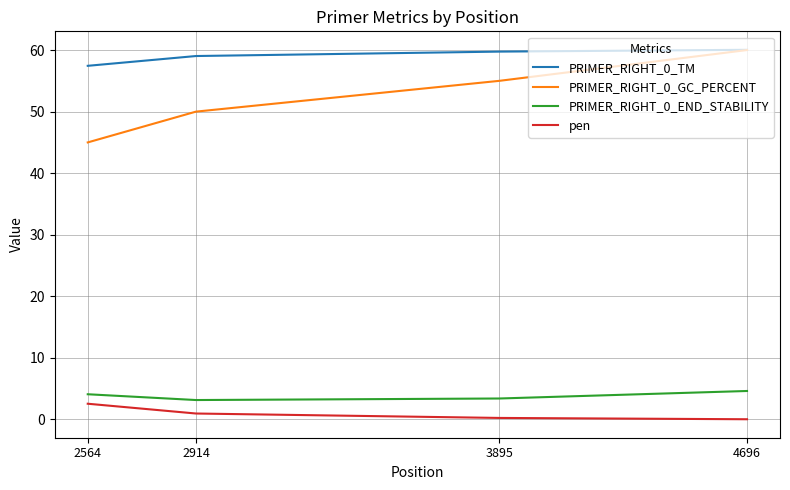

What is the total value across all series at 3895?

118.4